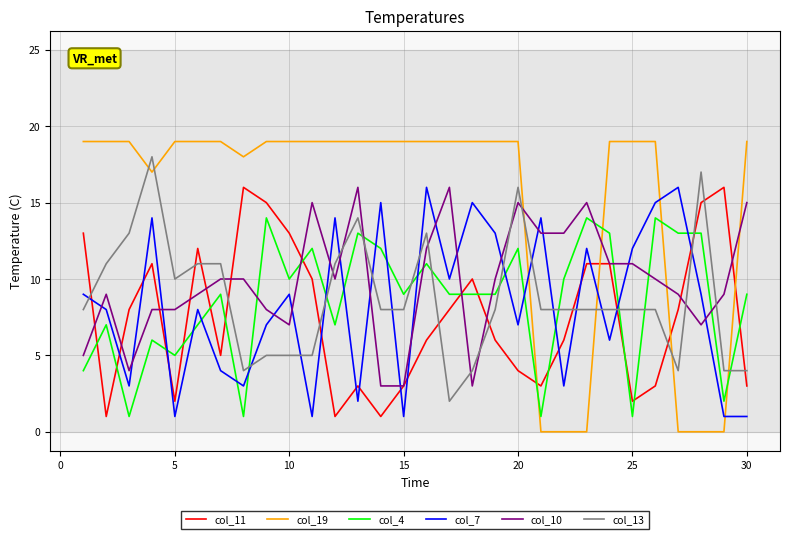

True or false: col_10 and col_13 intersect in this chart.

True